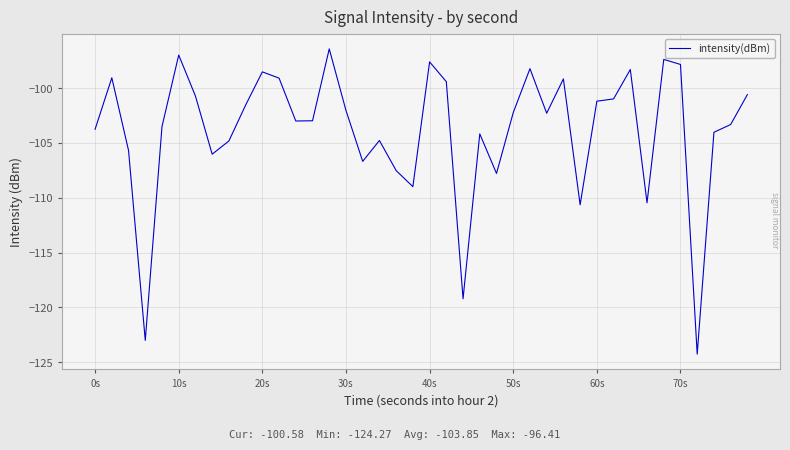

What is the difference between the maximum and minimum values?

27.9